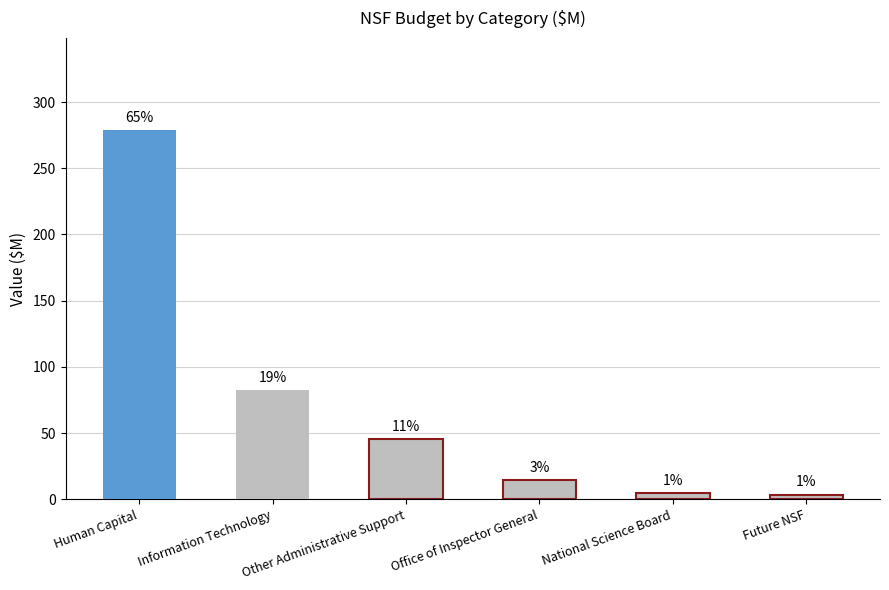

The value at Other Administrative Support is 66.5. True or false?

False